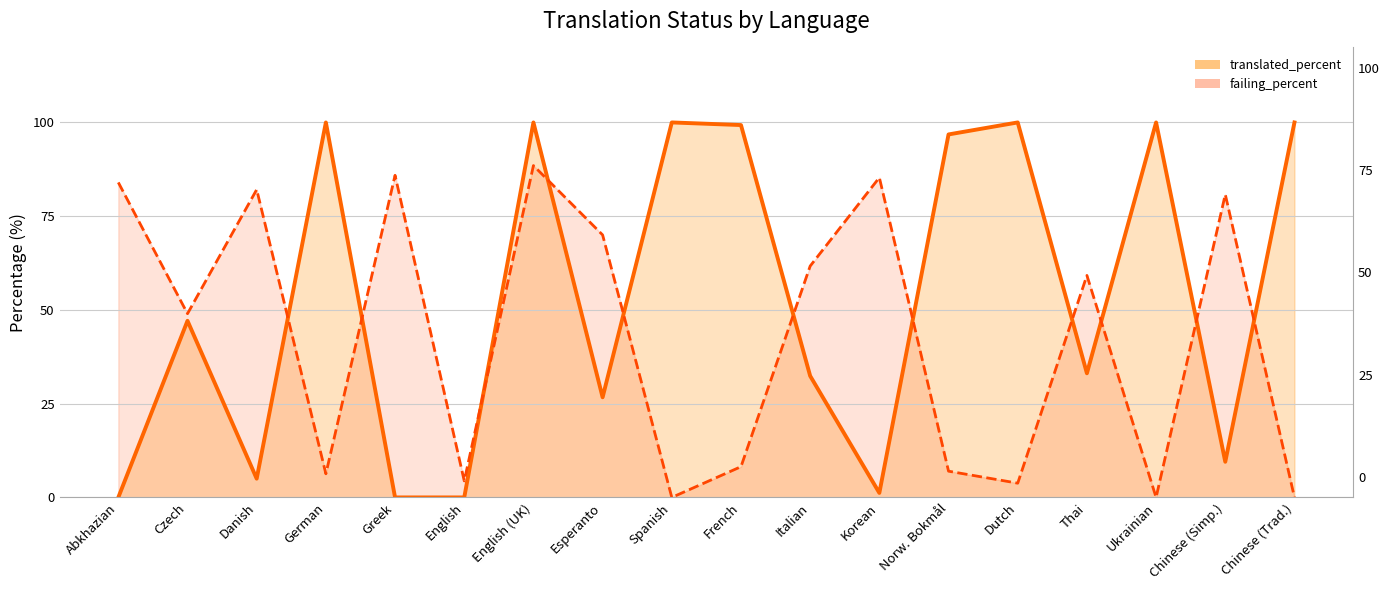

How many interior local peaks does the translated_percent series have?

6